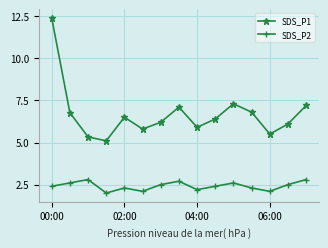

True or false: SDS_P1 has more than 0 points higher than both neighbors.

True